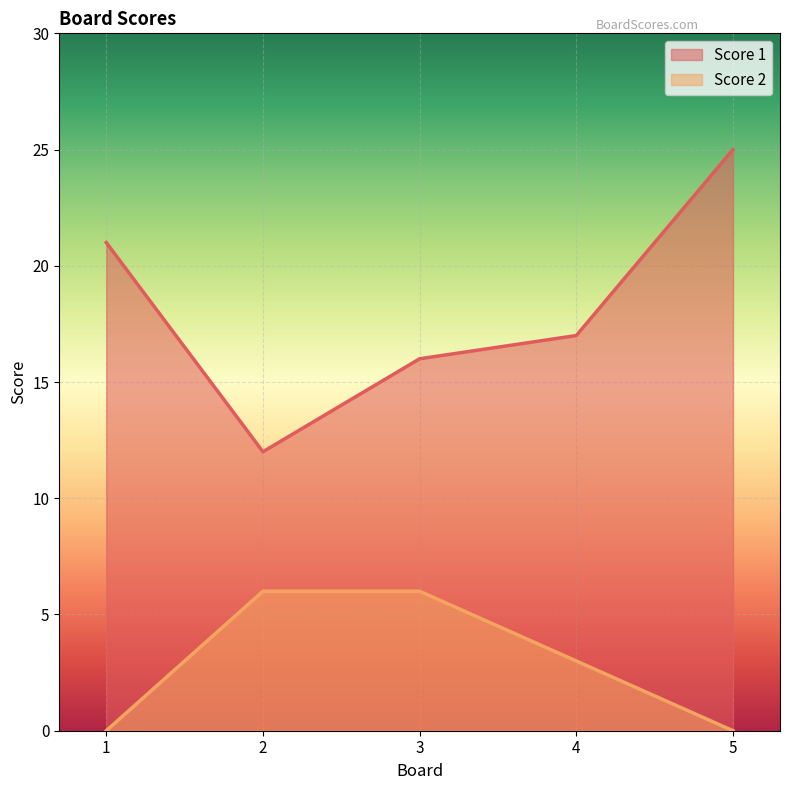

True or false: Score 2 has more than 2 interior local peaks.

False